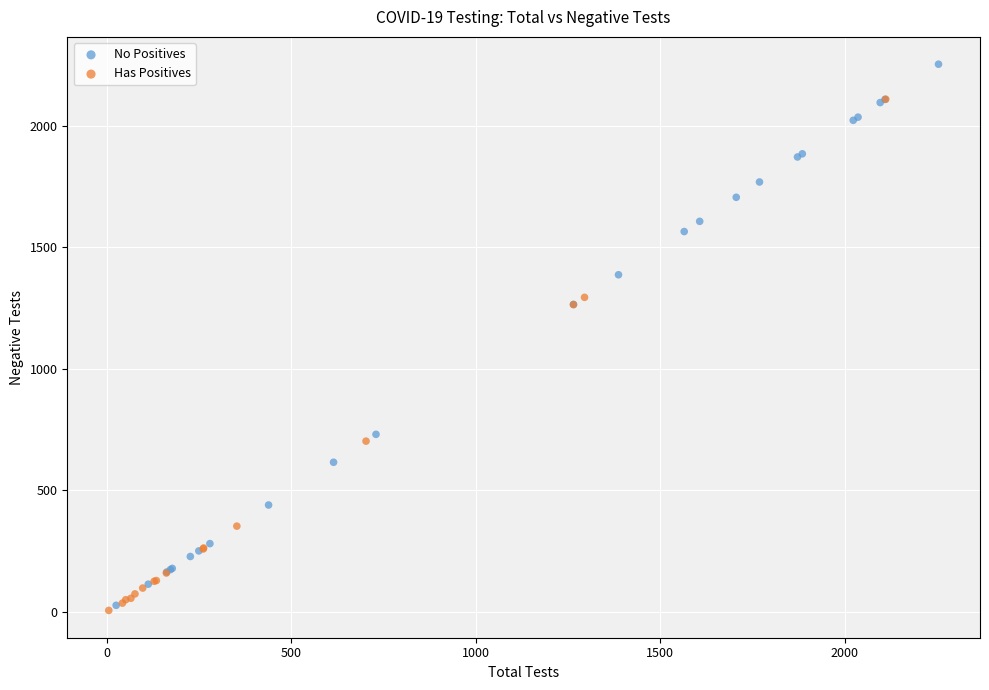

What are all the series names shown in the legend?

No Positives, Has Positives